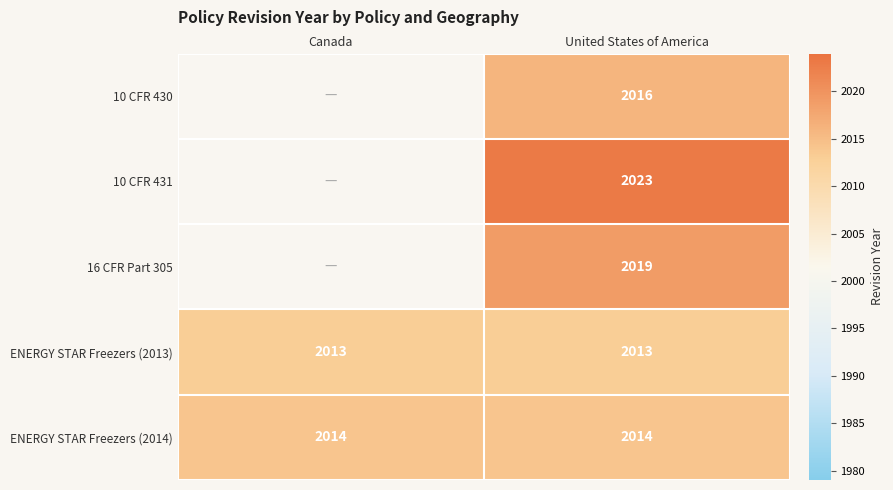

What is the sum of the ENERGY STAR Freezers (2013) values at Canada and United States of America?

4026